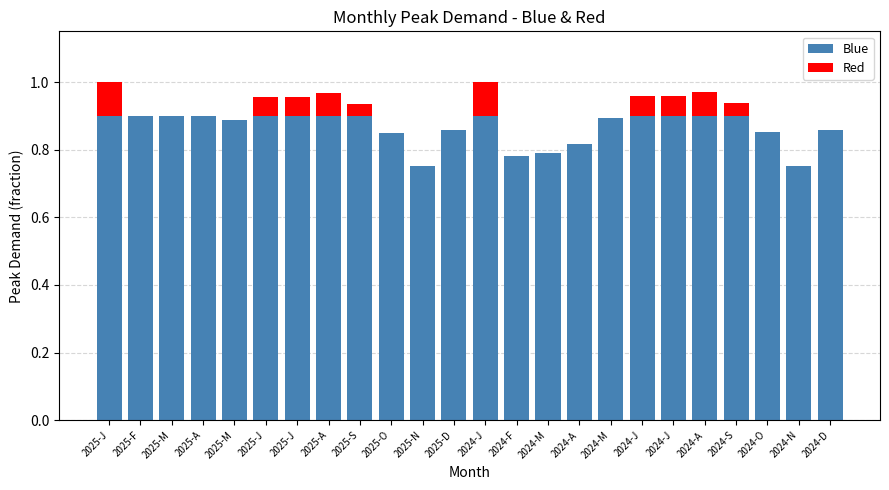

Are the bars horizontal?

No